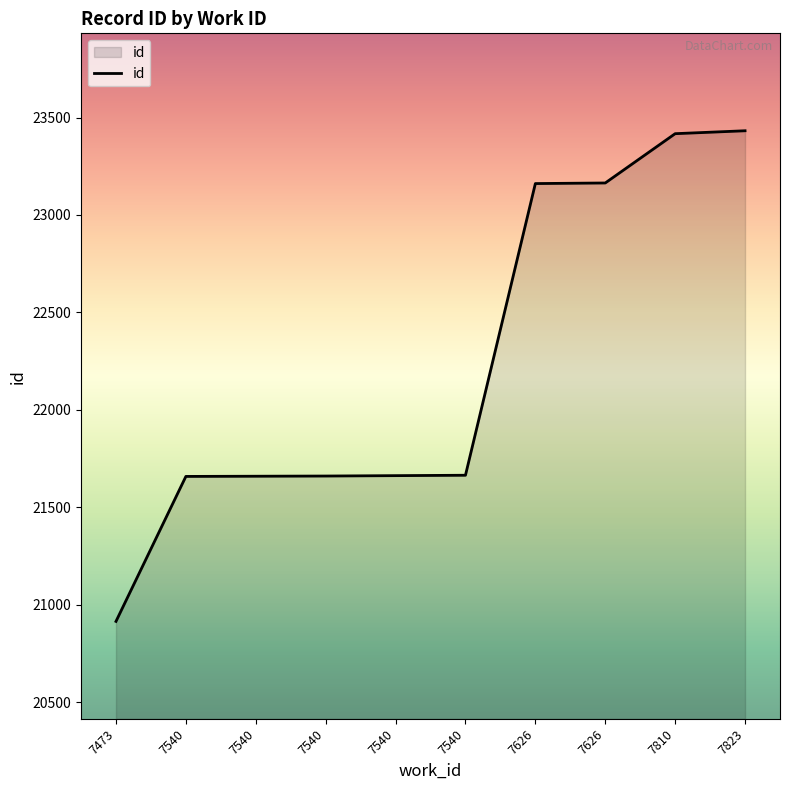

At which label does the data first exceed 21664?

7626